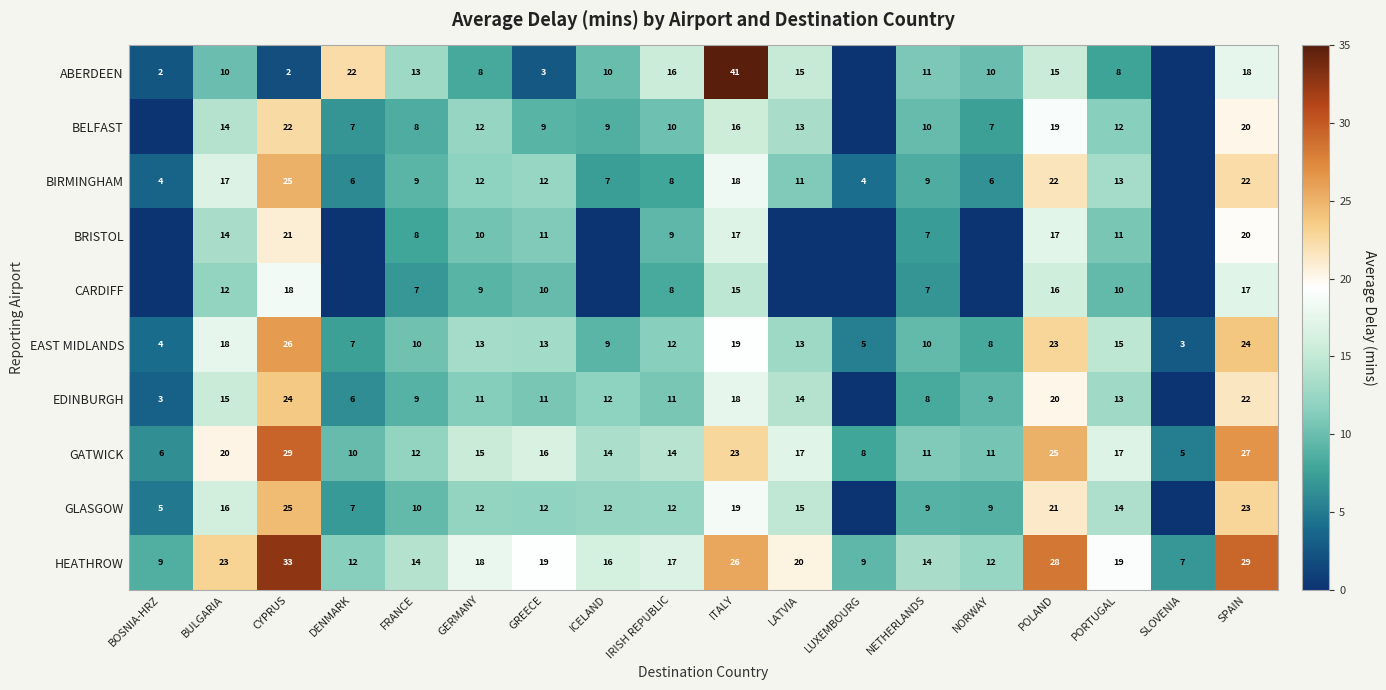

At which label does EAST MIDLANDS first exceed 13?

BULGARIA